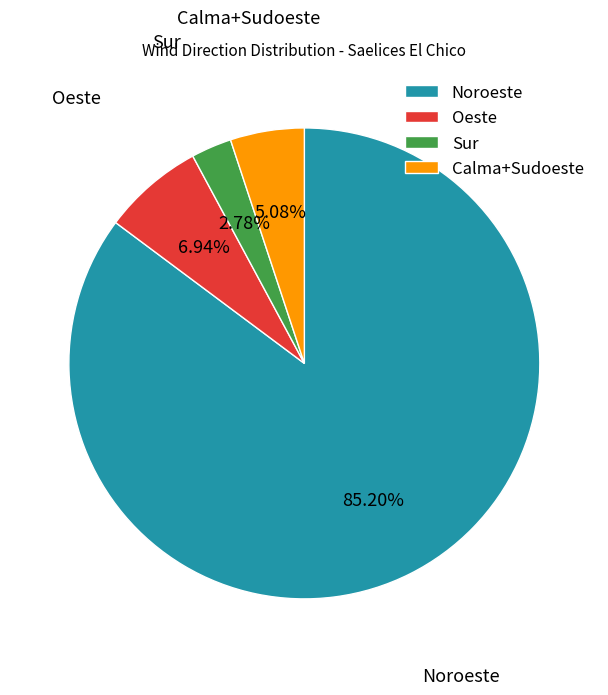

Combined, do Sur and Calma+Sudoeste account for over 50%?

No